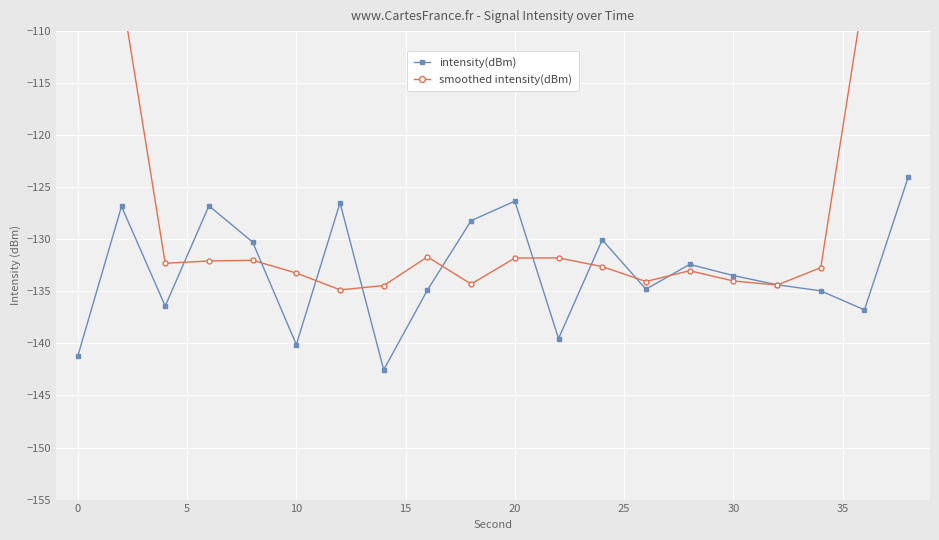

How many interior local peaks does the intensity(dBm) series have?

6